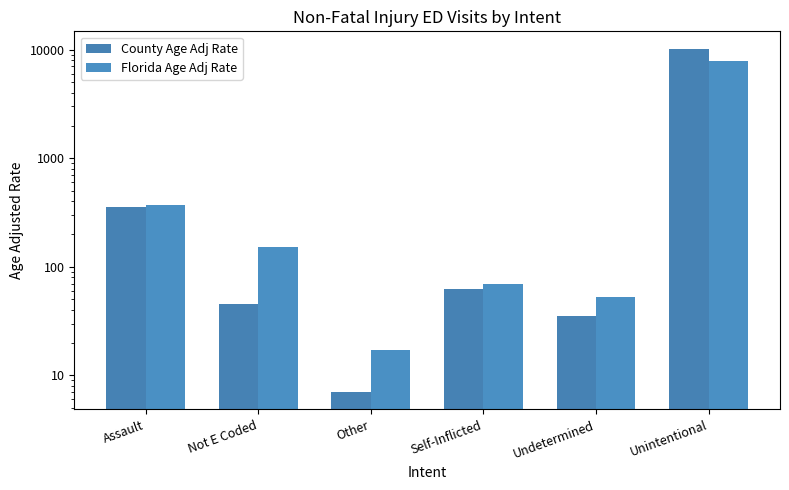

List the labels in order of Florida Age Adj Rate value, smallest first.

Other, Undetermined, Self-Inflicted, Not E Coded, Assault, Unintentional